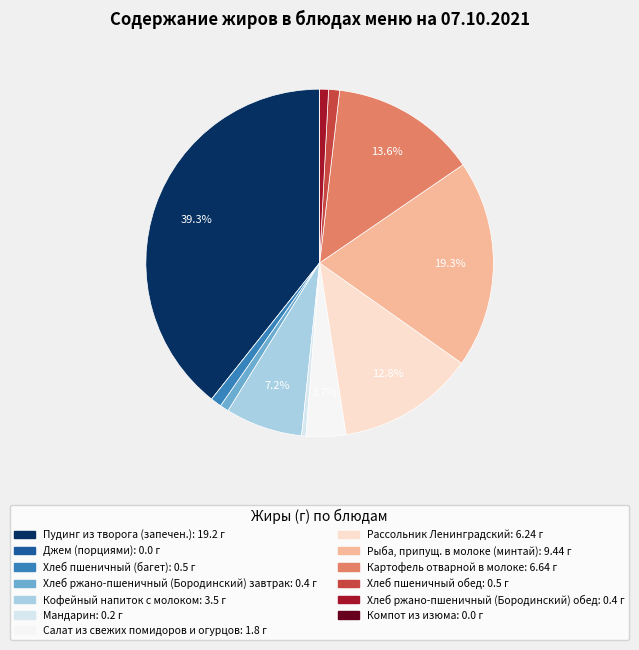

To the nearest percent, what portion does Рыба, припущ. в молоке (минтай) represent?

19%